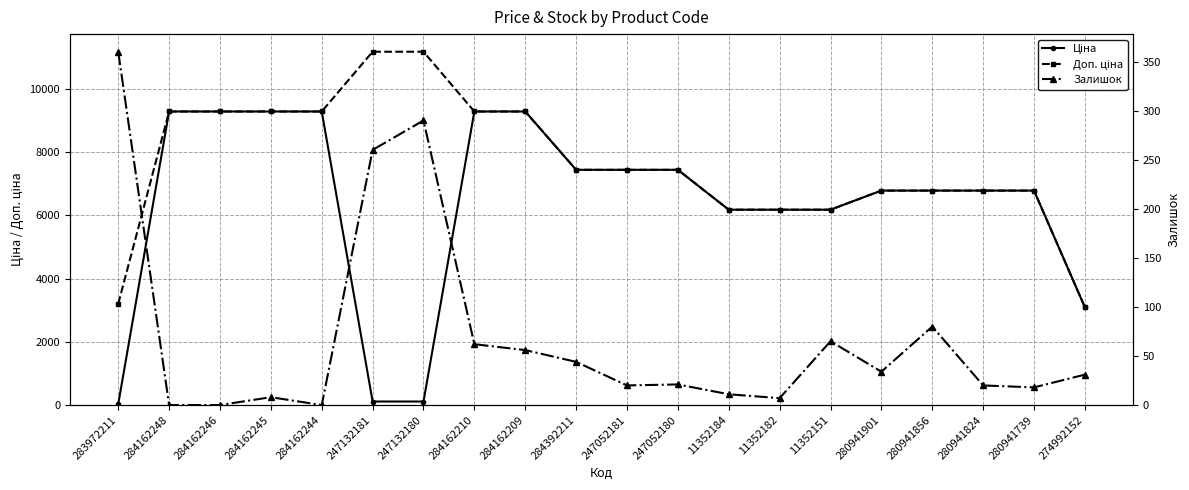

At which category is the sum across all series the highest?

284162210